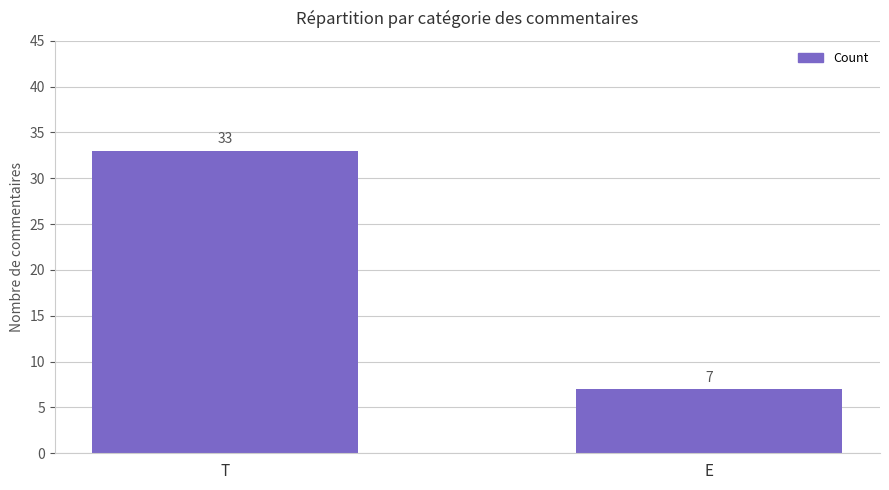

The value at E is 12. True or false?

False